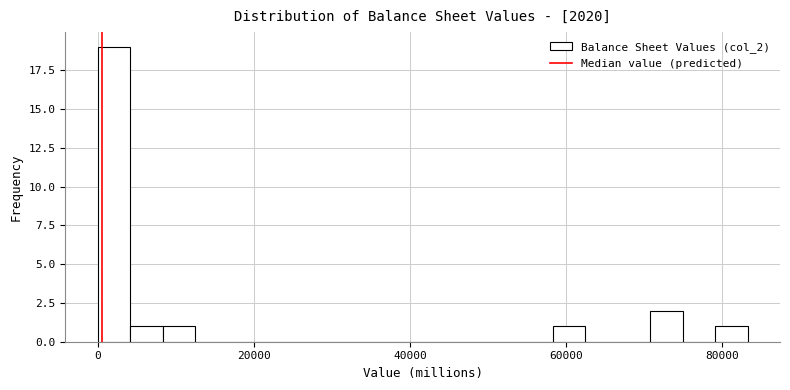

Read against the x-axis, roughly where is the centre of the tallest bar?

2000